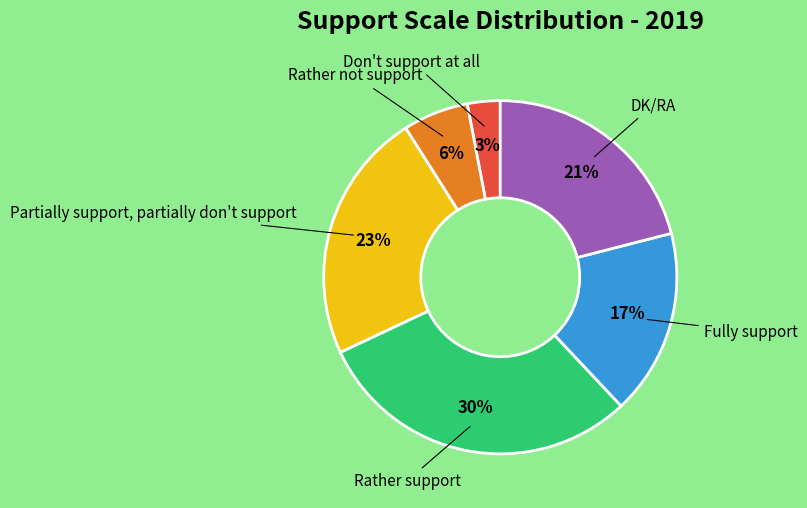

To the nearest percent, what is the average slice percentage?

17%